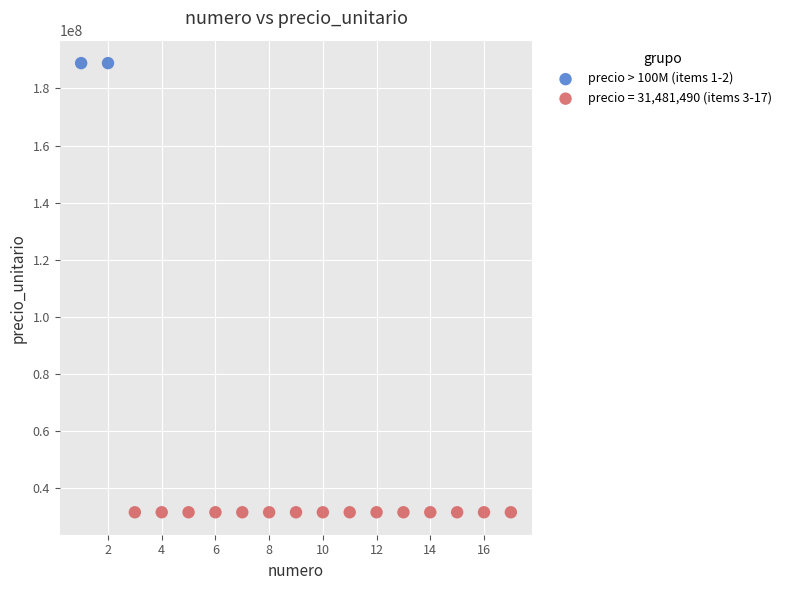

What are all the series names shown in the legend?

precio > 100M (items 1-2), precio = 31,481,490 (items 3-17)